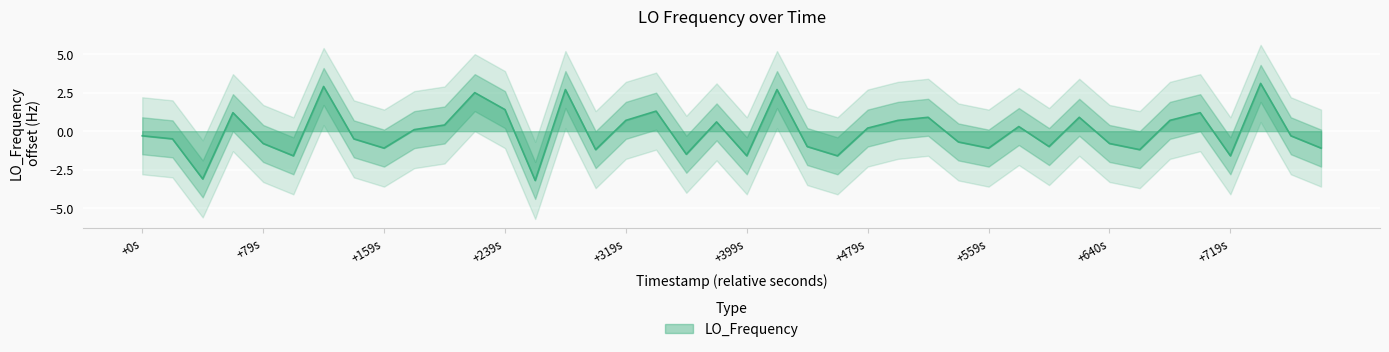

Which category has the lowest value across all series?

13